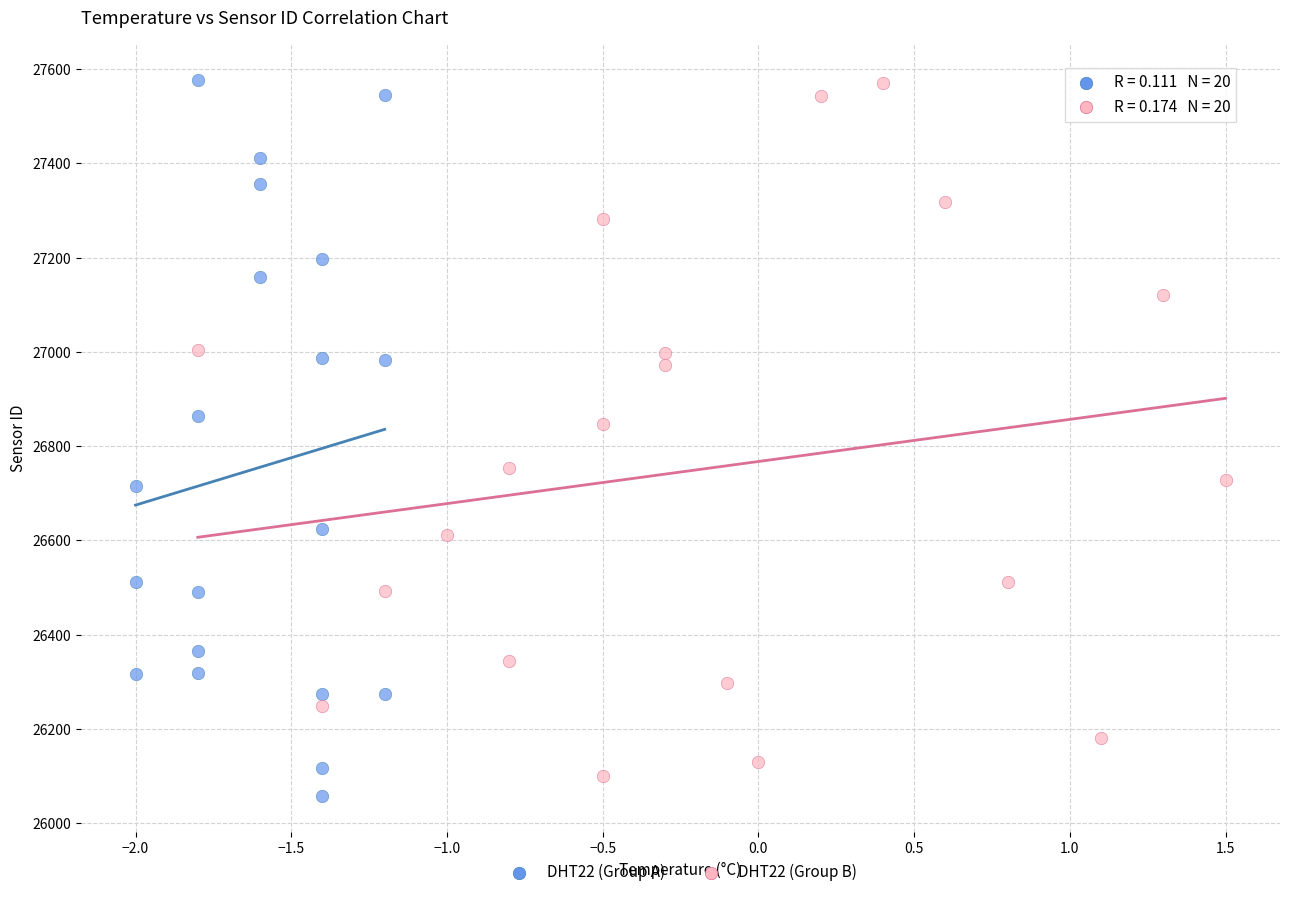

What are all the series names shown in the legend?

DHT22 (Group A), DHT22 (Group B)